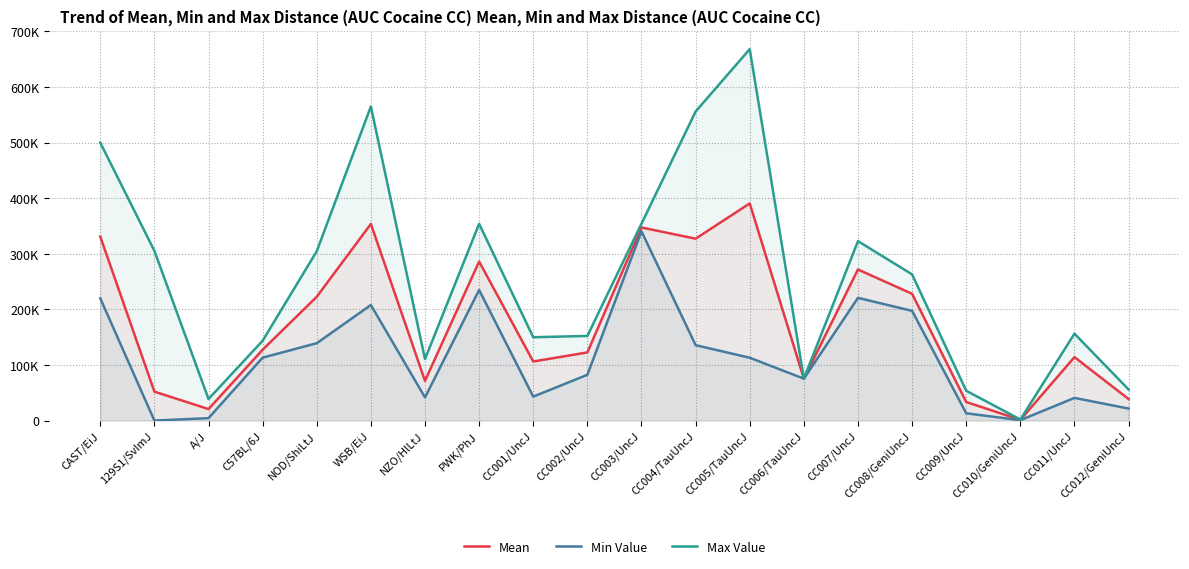

What is the greatest value displayed?

667910.0